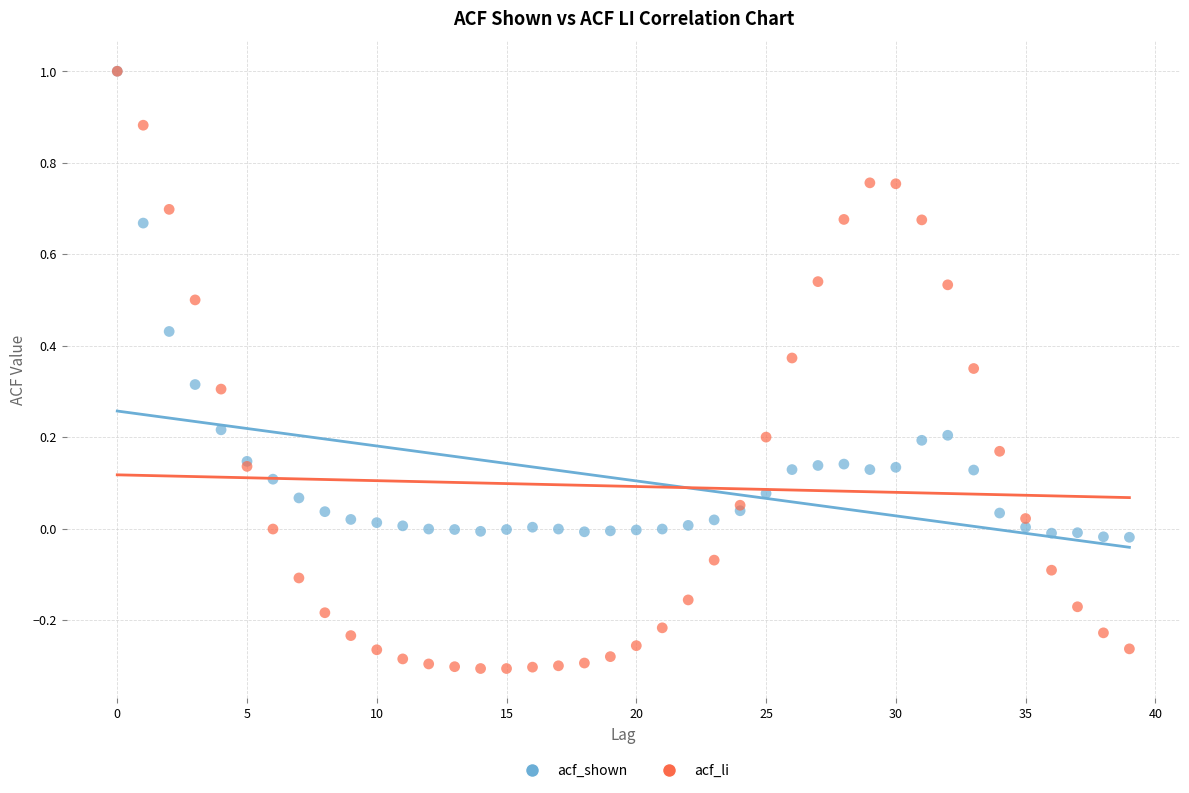

What are all the series names shown in the legend?

acf_shown, acf_li